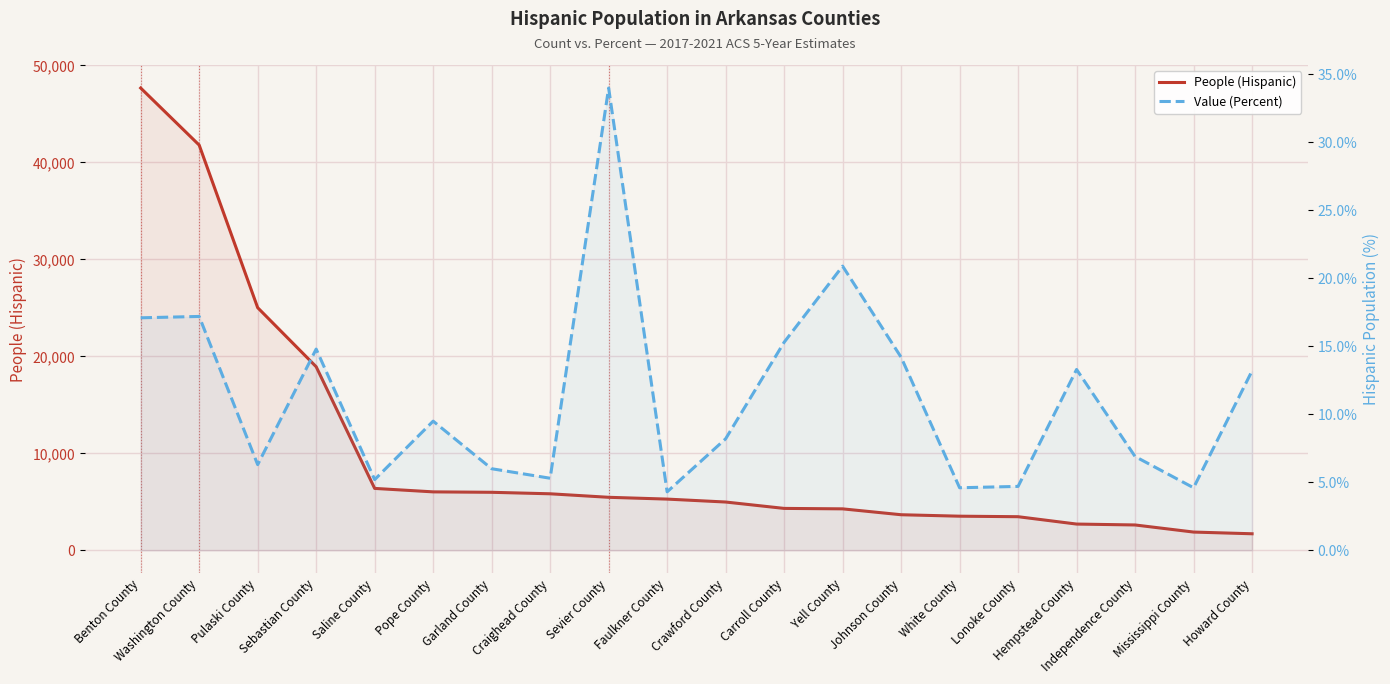

At which label does Value (Percent) first exceed 9?

Benton County